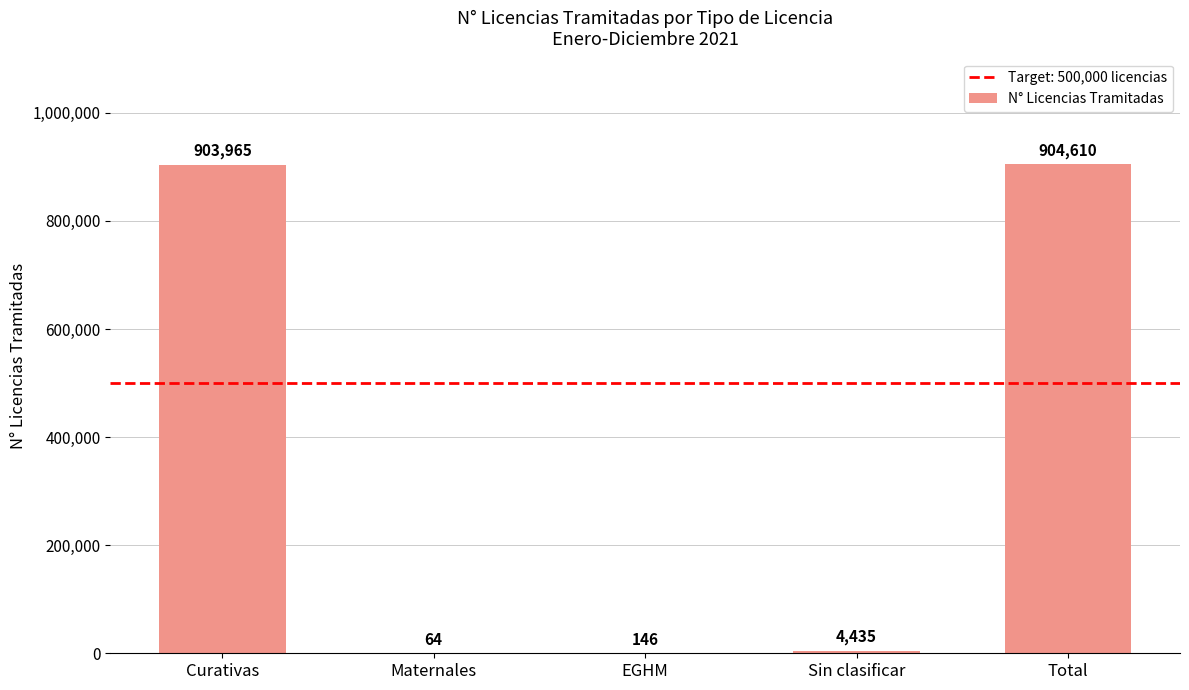

At which label is the value closest to 452337?

Sin clasificar